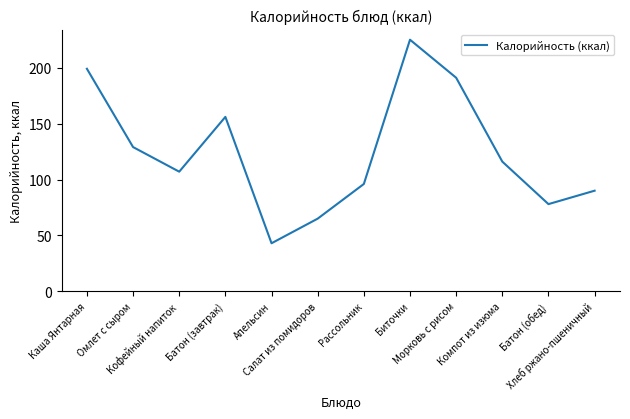

What is the average value?

125